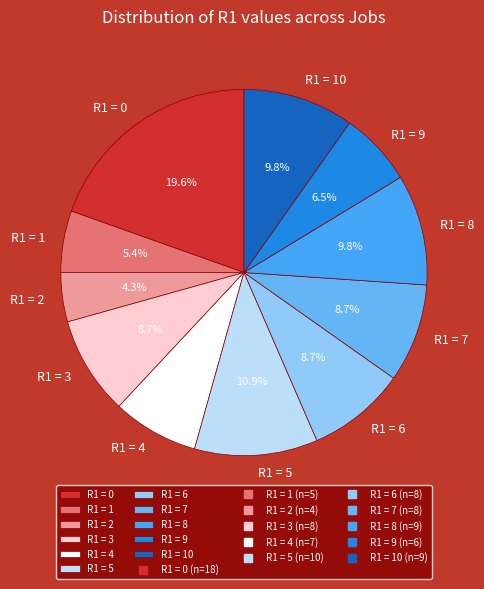

Approximately how many times larger is the value at R1 = 7 compared to R1 = 8?

0.9